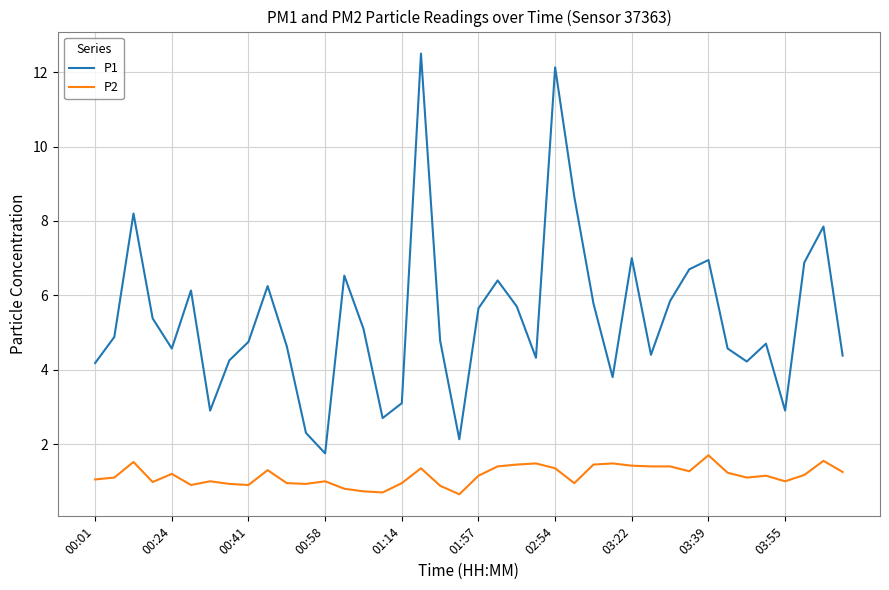

What is the greatest value displayed?

12.5